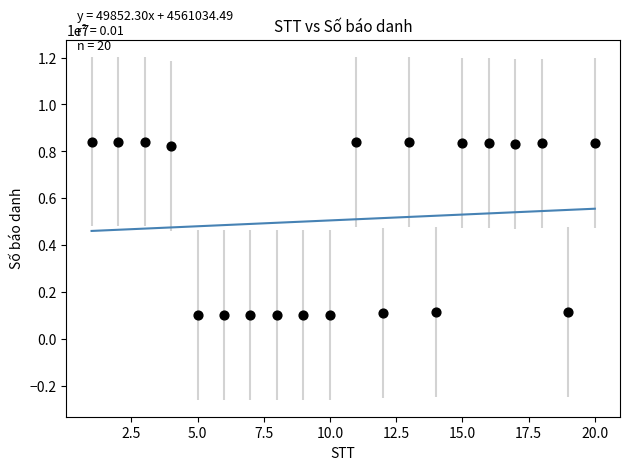

What is the range of X values (max minus min)?

19